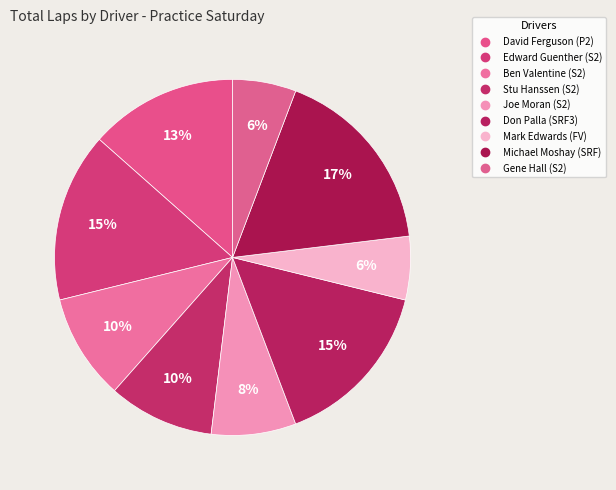

How many slices are in this pie chart?

9